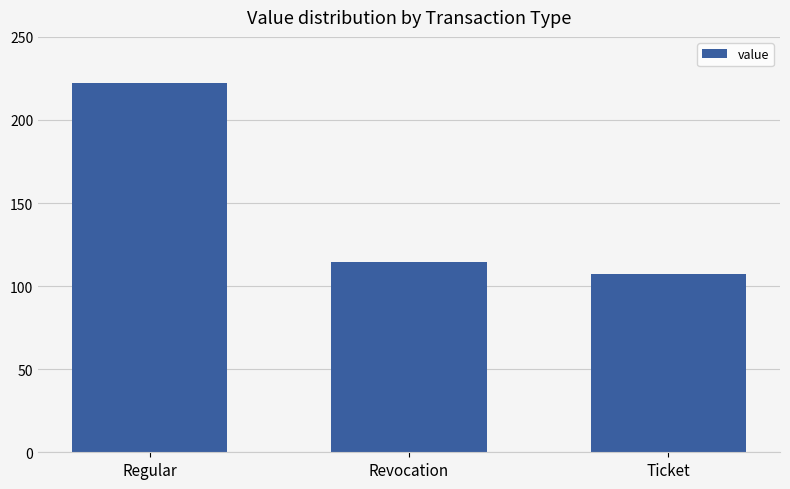

What is the sum of the values at Regular and Ticket?

329.4